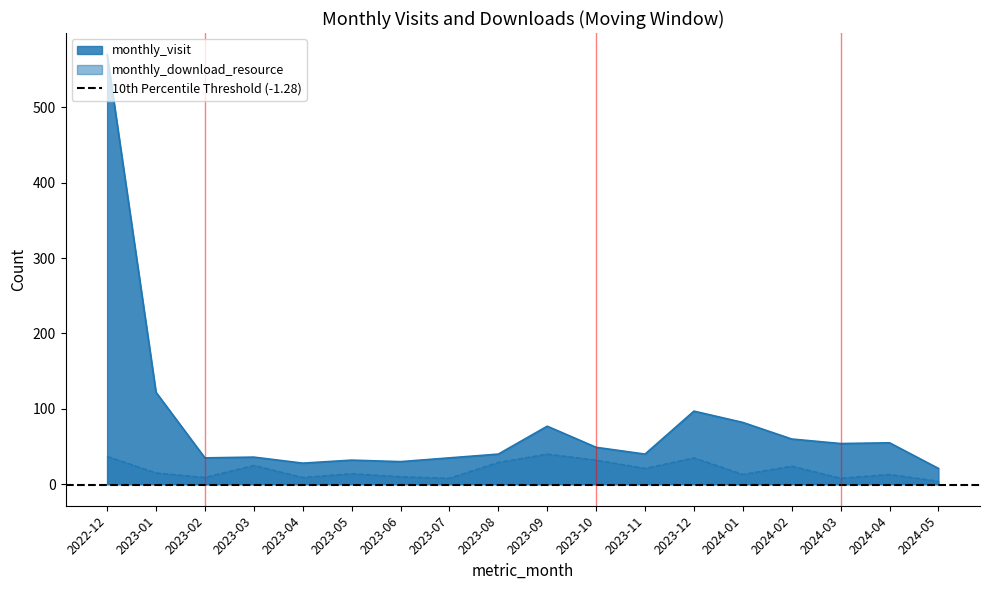

The monthly_visit series shows 35 at 2023-02. True or false?

True